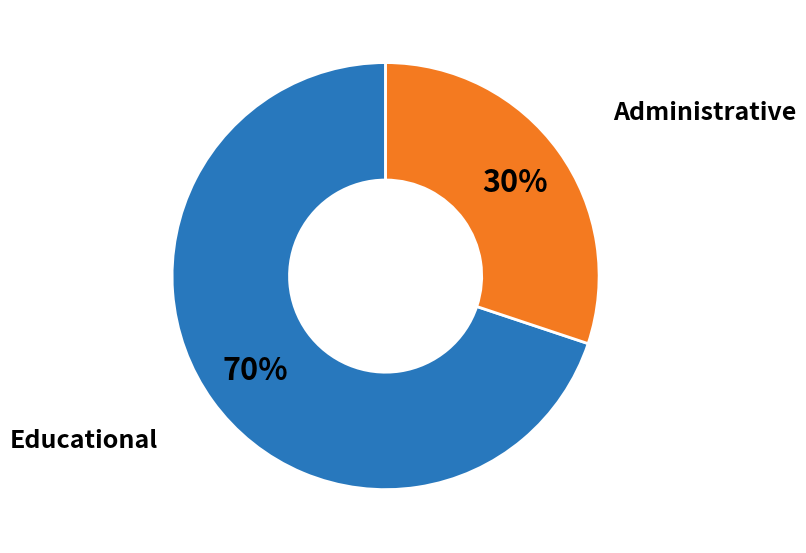

Do Educational and Administrative together represent more than half of the pie?

Yes